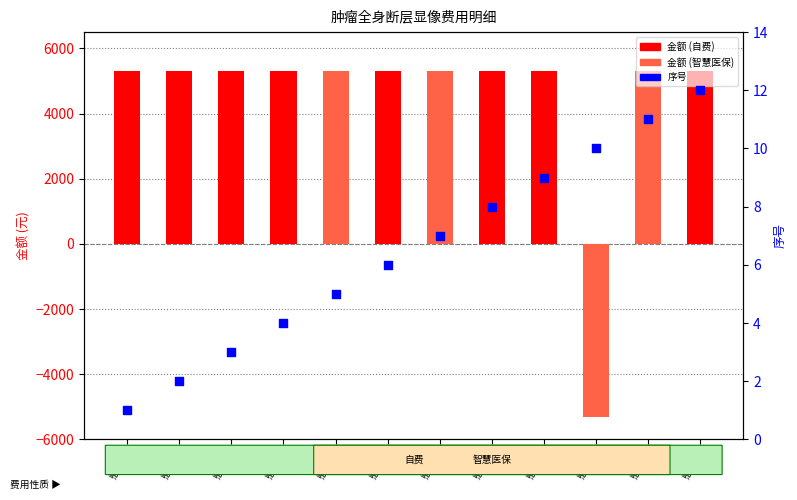

Is the value of 金额 at 患者朱 greater than the value of 序号 at 患者徐?

Yes